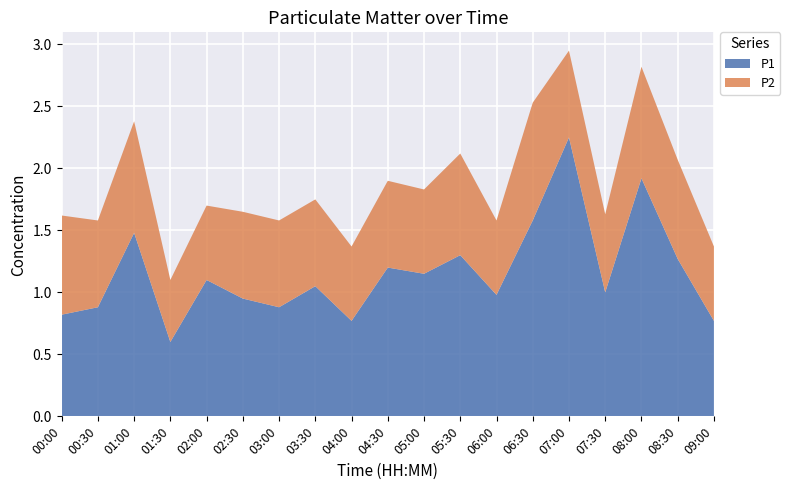

Reading left to right, list all the values displayed in this chart.

P1: 00:00=0.8	00:30=0.9	01:00=1.5	01:30=0.6	02:00=1.1	02:30=0.9	03:00=0.9	03:30=1.1	04:00=0.8	04:30=1.2	05:00=1.1	05:30=1.3	06:00=1.0	06:30=1.6	07:00=2.2	07:30=1.0	08:00=1.9	08:30=1.3	09:00=0.8
P2: 00:00=0.8	00:30=0.7	01:00=0.9	01:30=0.5	02:00=0.6	02:30=0.7	03:00=0.7	03:30=0.7	04:00=0.6	04:30=0.7	05:00=0.7	05:30=0.8	06:00=0.6	06:30=0.9	07:00=0.7	07:30=0.6	08:00=0.9	08:30=0.8	09:00=0.6